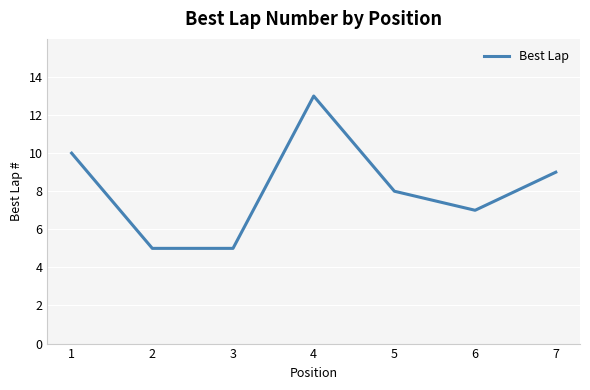

Does the chart have visible grid lines?

Yes